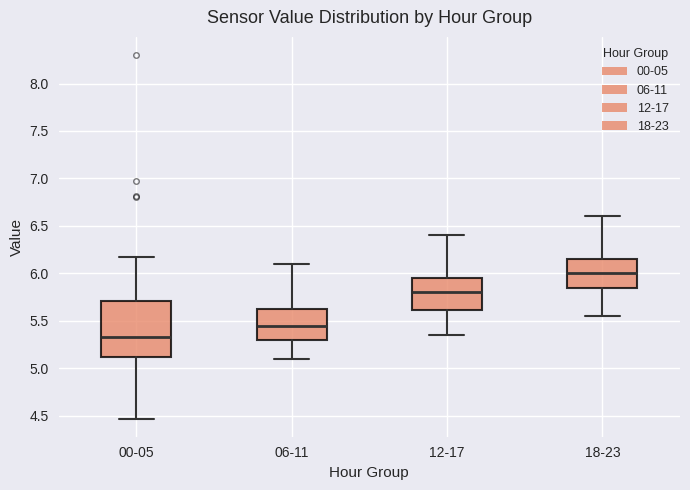

Which box's median line is the lowest?

00-05